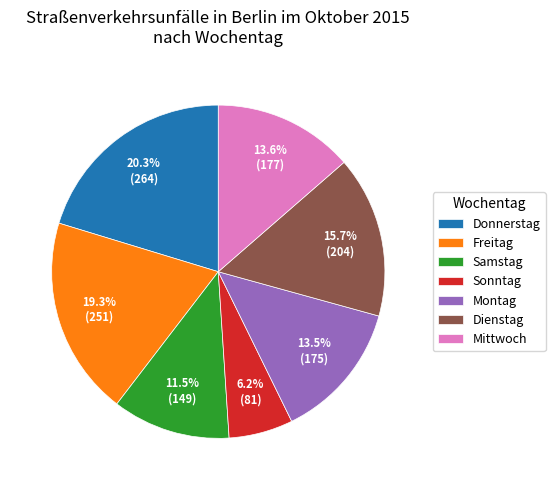

Which has a higher value, Dienstag or Samstag?

Dienstag